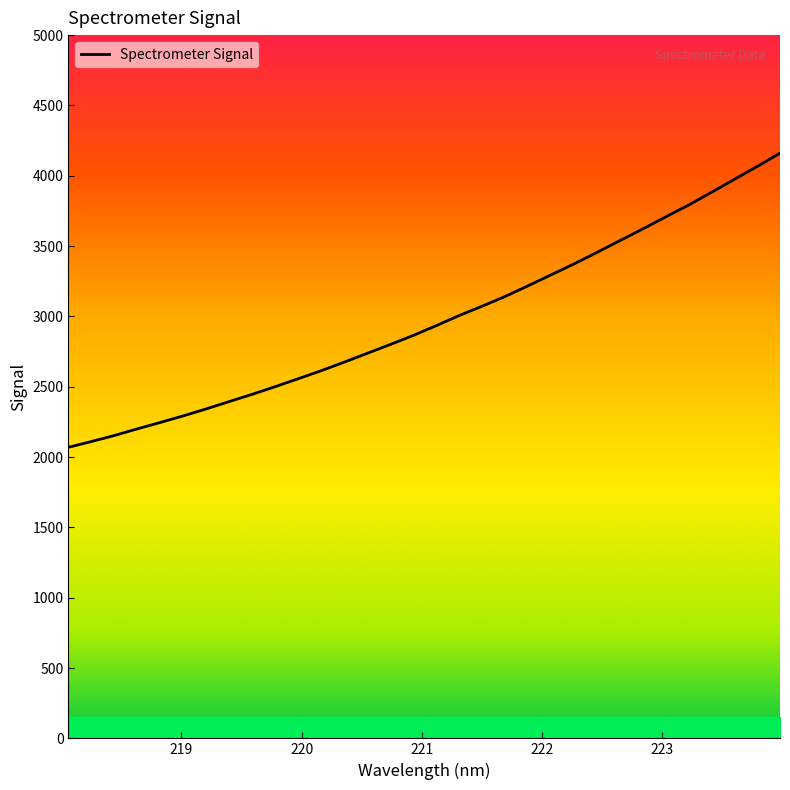

What is the smallest value displayed?

2069.4